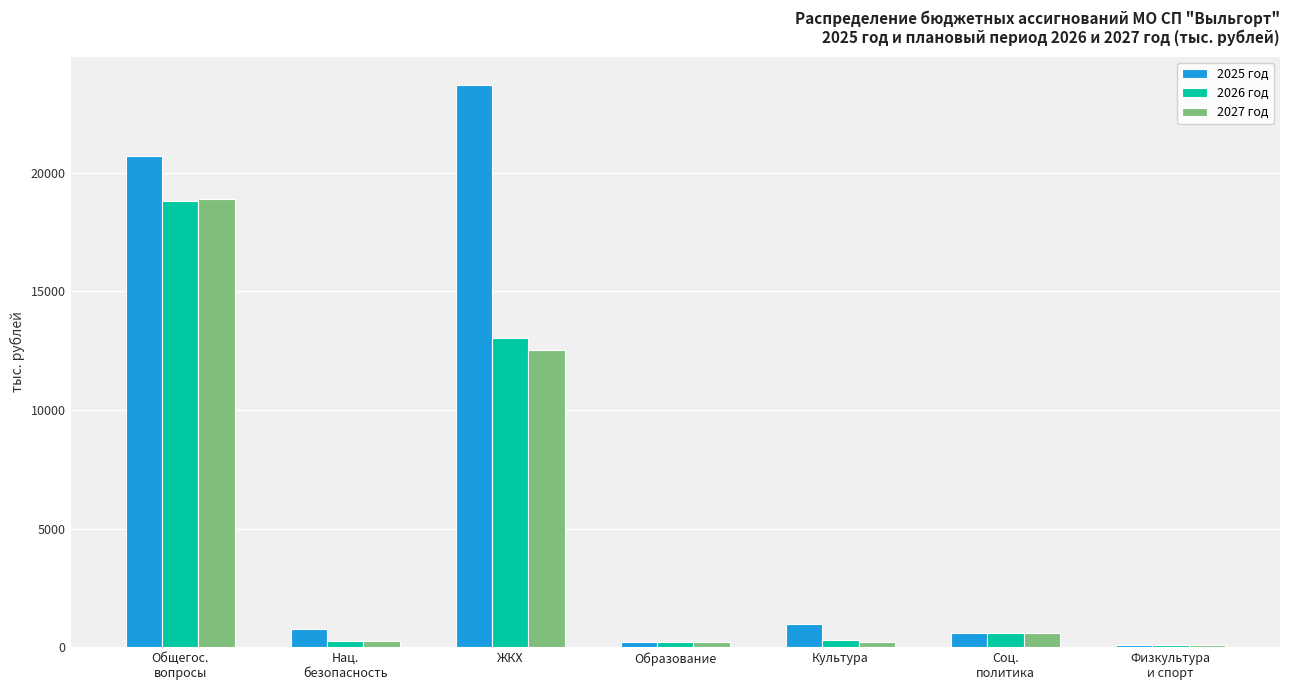

How many data points in 2025 год are less than 750?

3